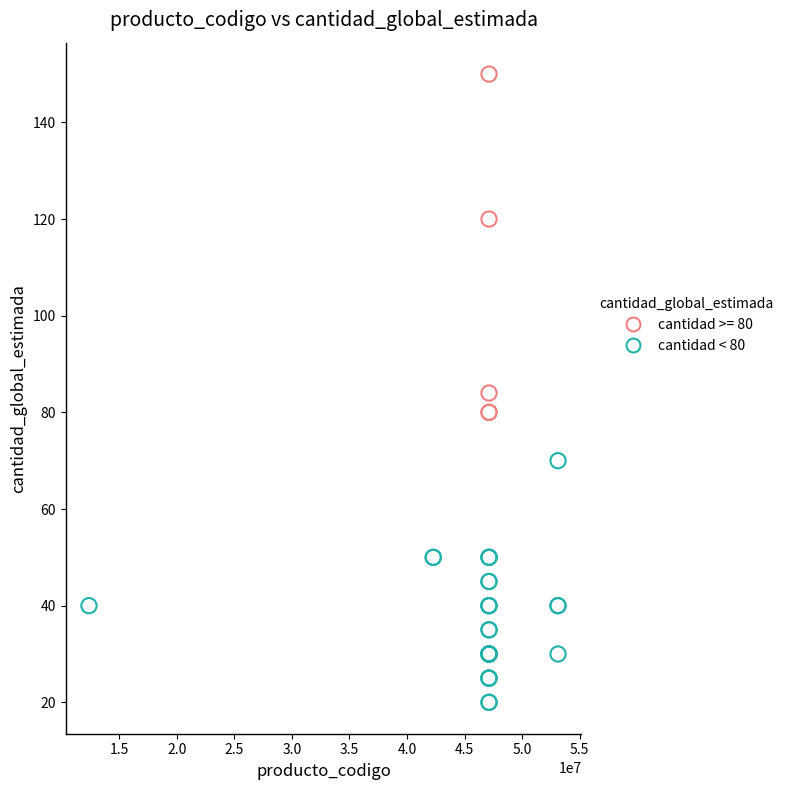

Which series has the widest spread of Y values?

cantidad >= 80